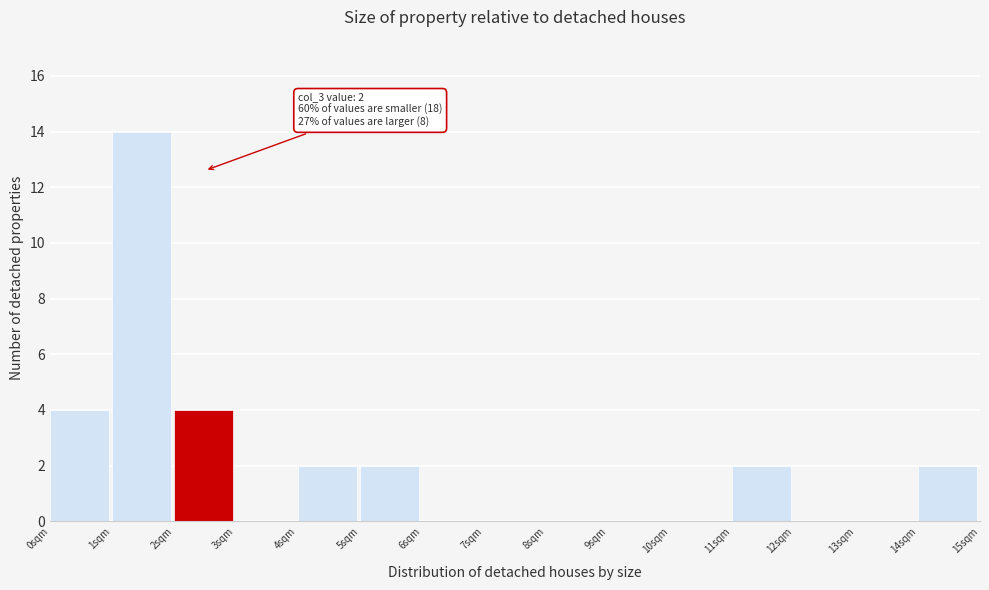

Over which range of the x-axis is the bar tallest?

1 to 2